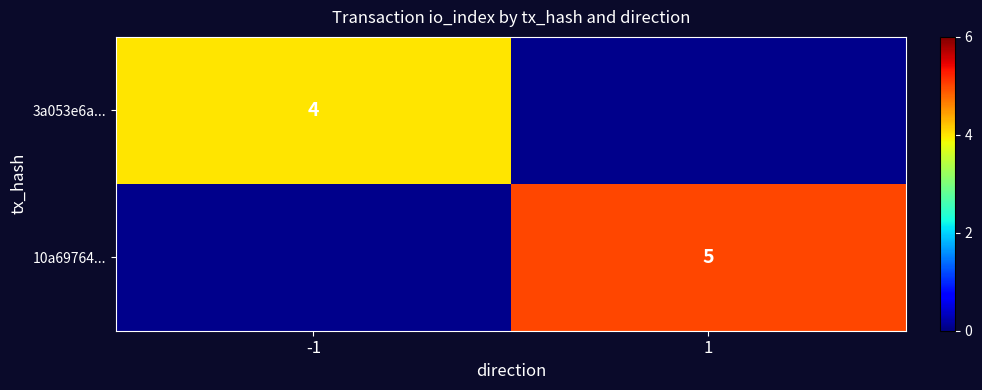

Is it true that 3a053e6a... equals 4 at -1?

True